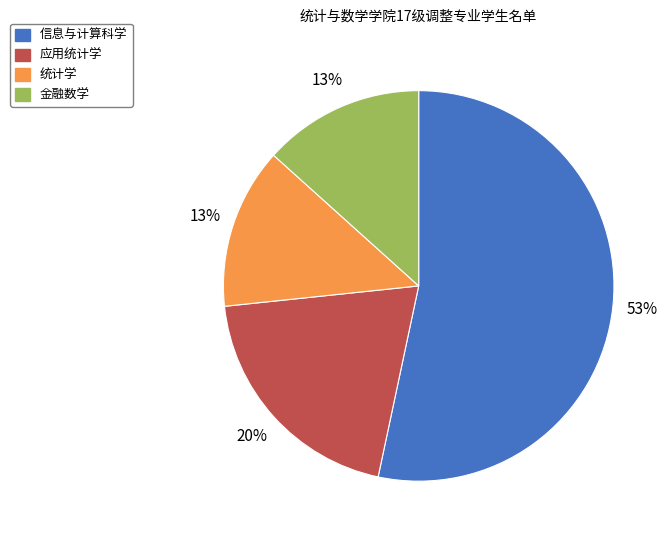

How many slices are in this pie chart?

4